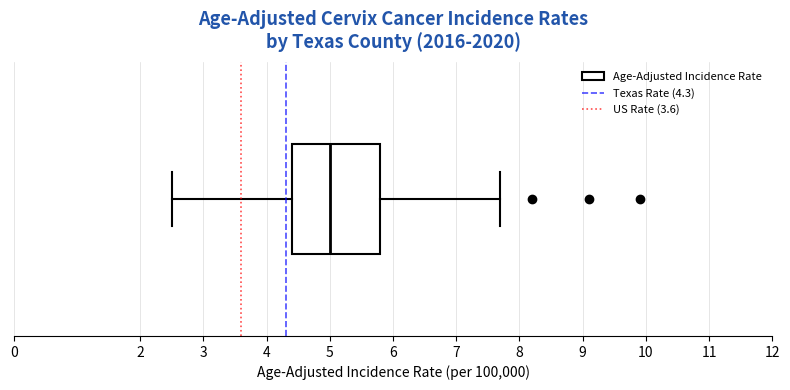

Transcribe this box plot: give where the median line is, the range the box spans, and where the two whiskers end, as read against the x-axis. The values are not printed on the chart, so give them approximately, as read against the axis.

median 5.0, box 4.4 to 5.8, whiskers 2.5 to 7.7